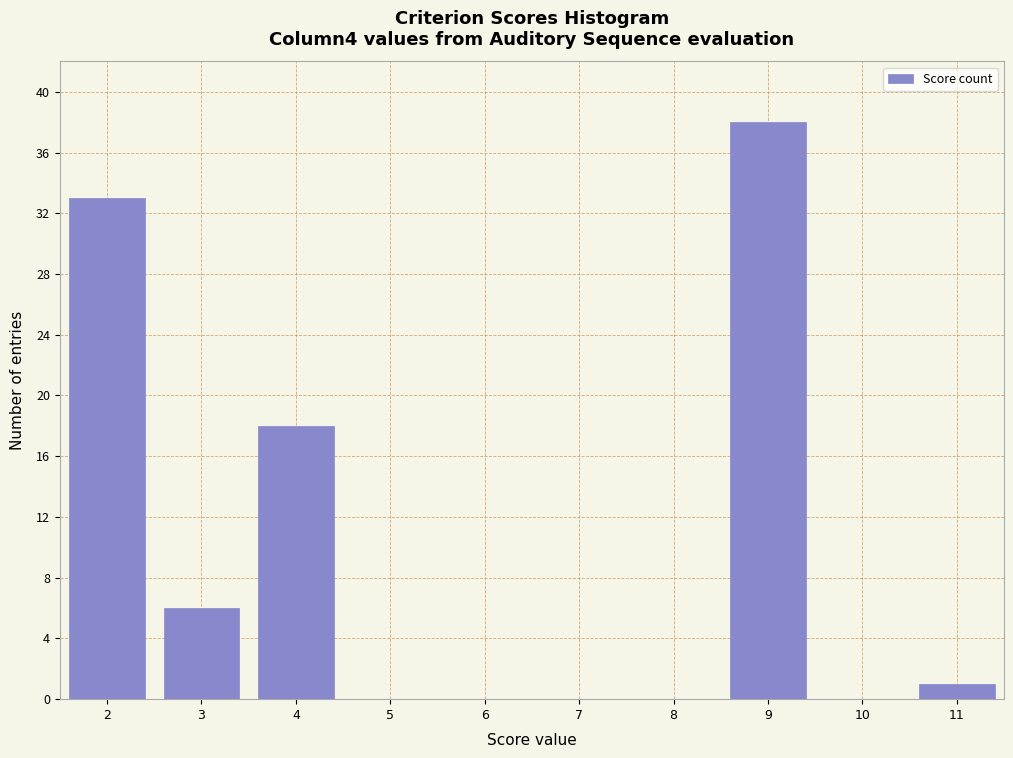

What is the height of the bar covering 2.5 to 3.5 on the x-axis? The values are not printed on the chart, so give them approximately, as read against the axis.

6